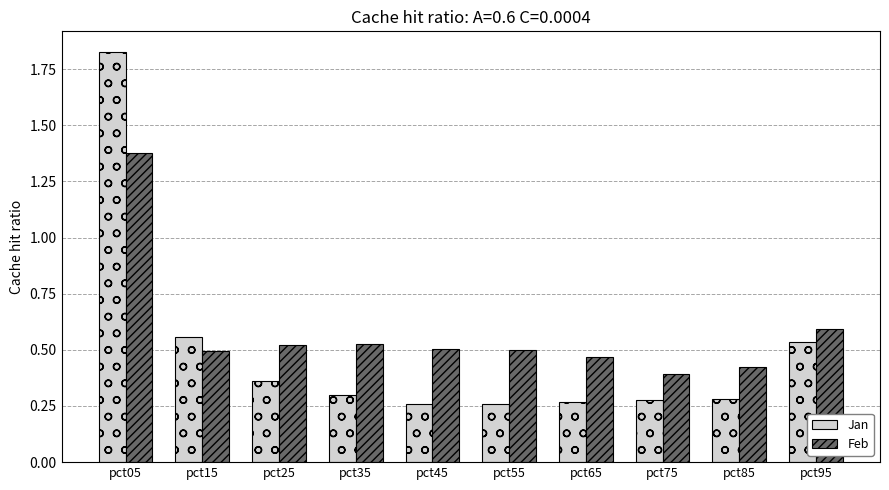

The value of Feb at pct85 is 0.6. True or false?

False